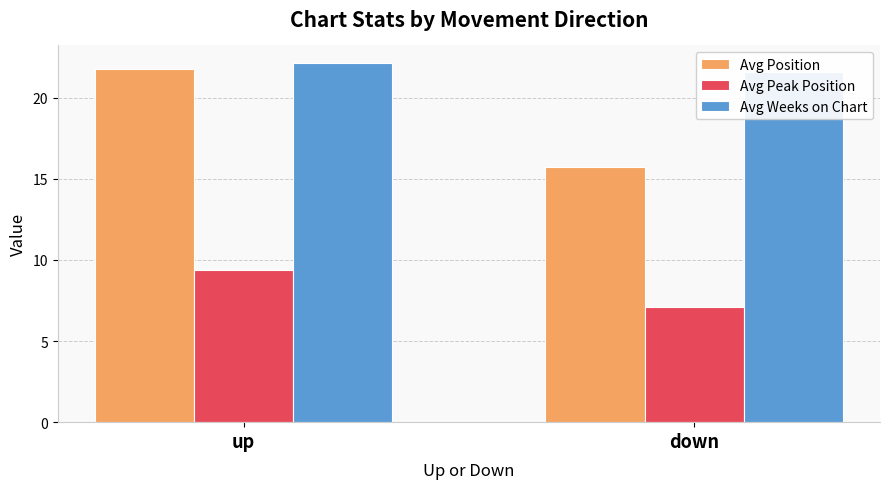

How many values in the Avg Peak Position series exceed 9?

1